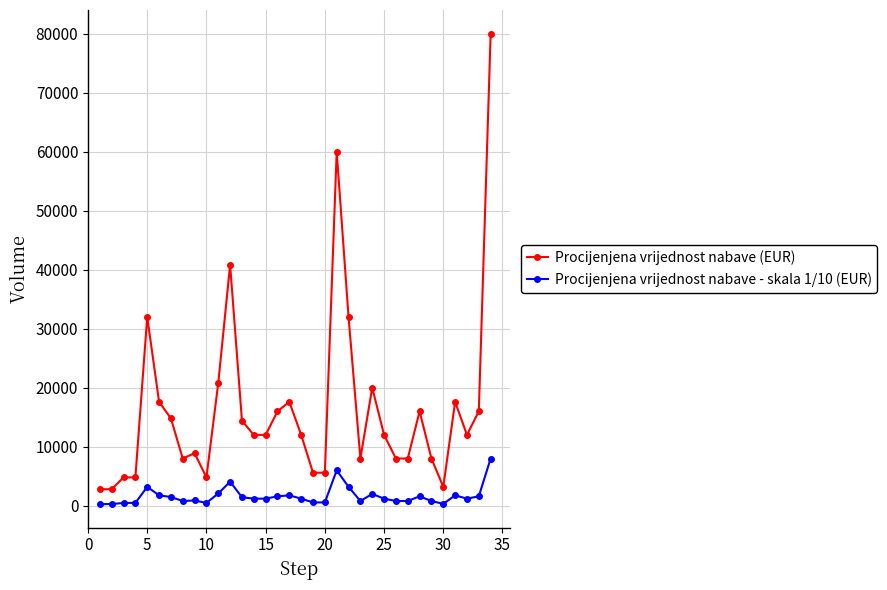

What are all the series names shown in the legend?

Procijenjena vrijednost nabave (EUR), Procijenjena vrijednost nabave - skala 1/10 (EUR)